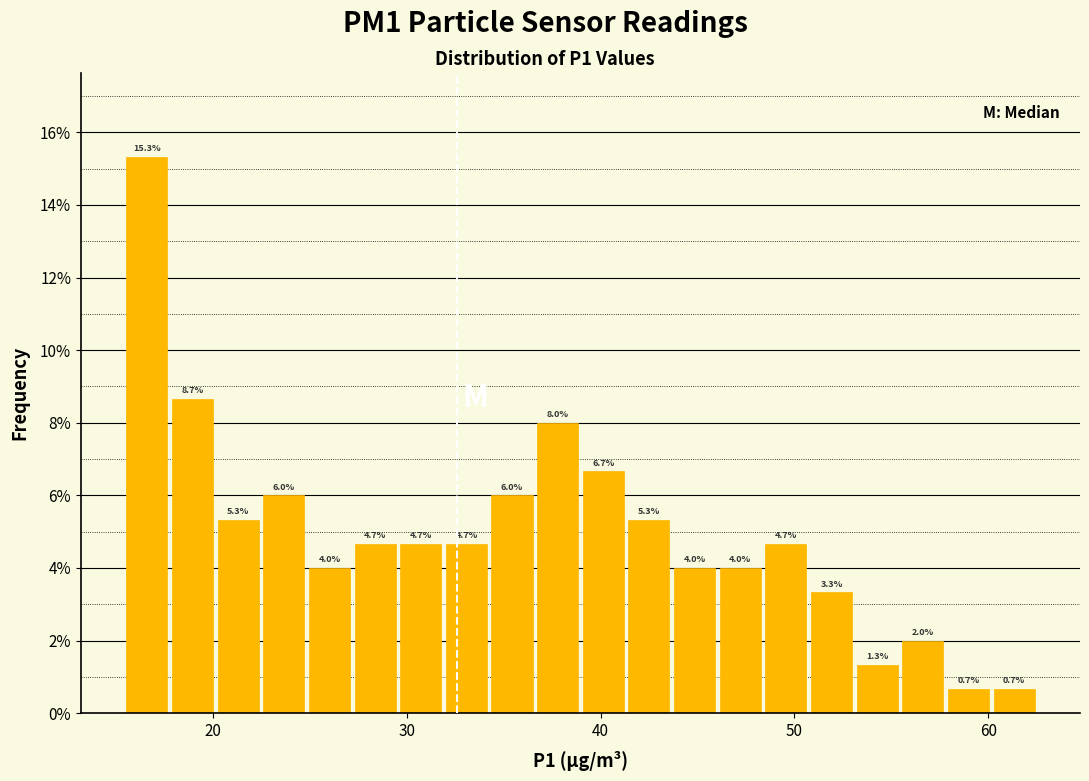

Around what value on the x-axis is the tallest bar? Give the approximate position of its centre, as read against the axis.

17